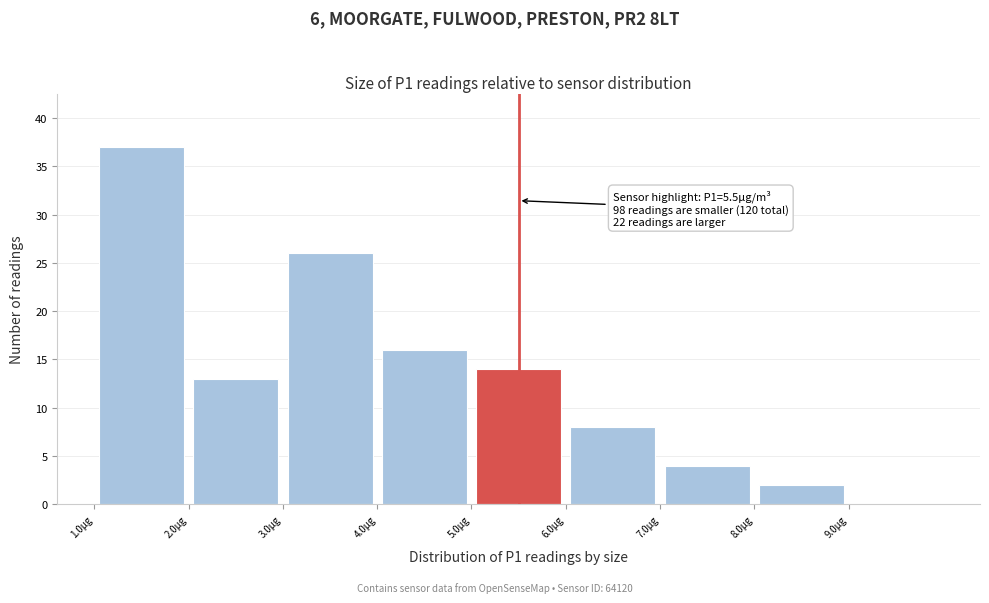

Over which range of the x-axis is the bar tallest?

1 to 2